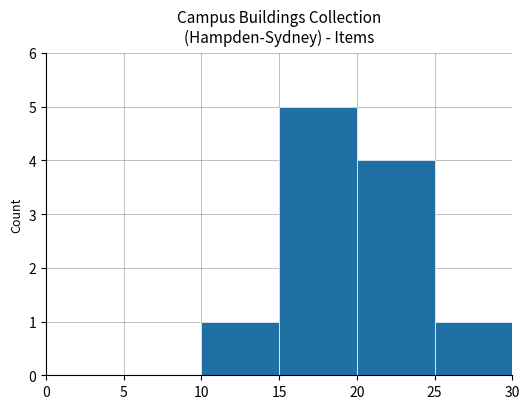

Where is the data nearest to the value 2?

10